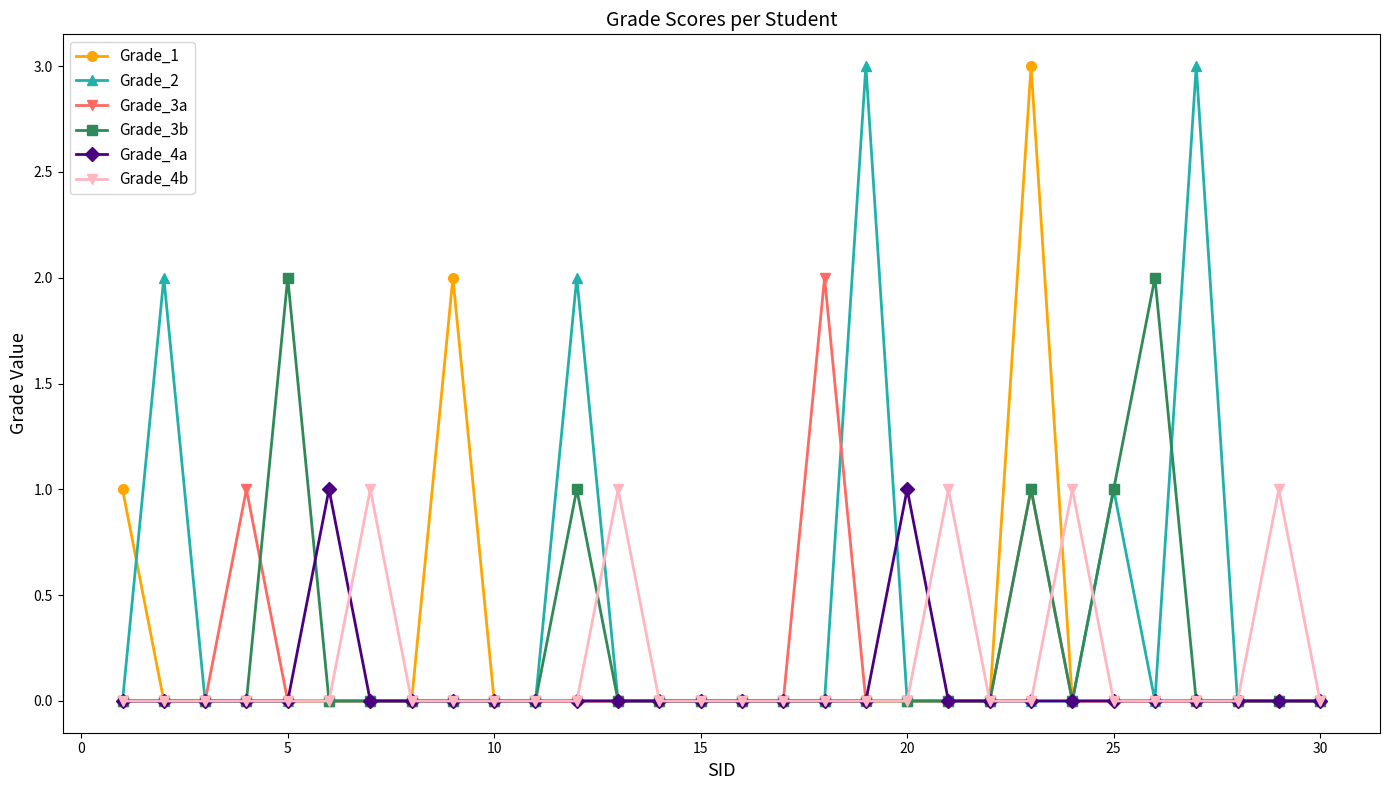

Count the number of data series in this chart.

6